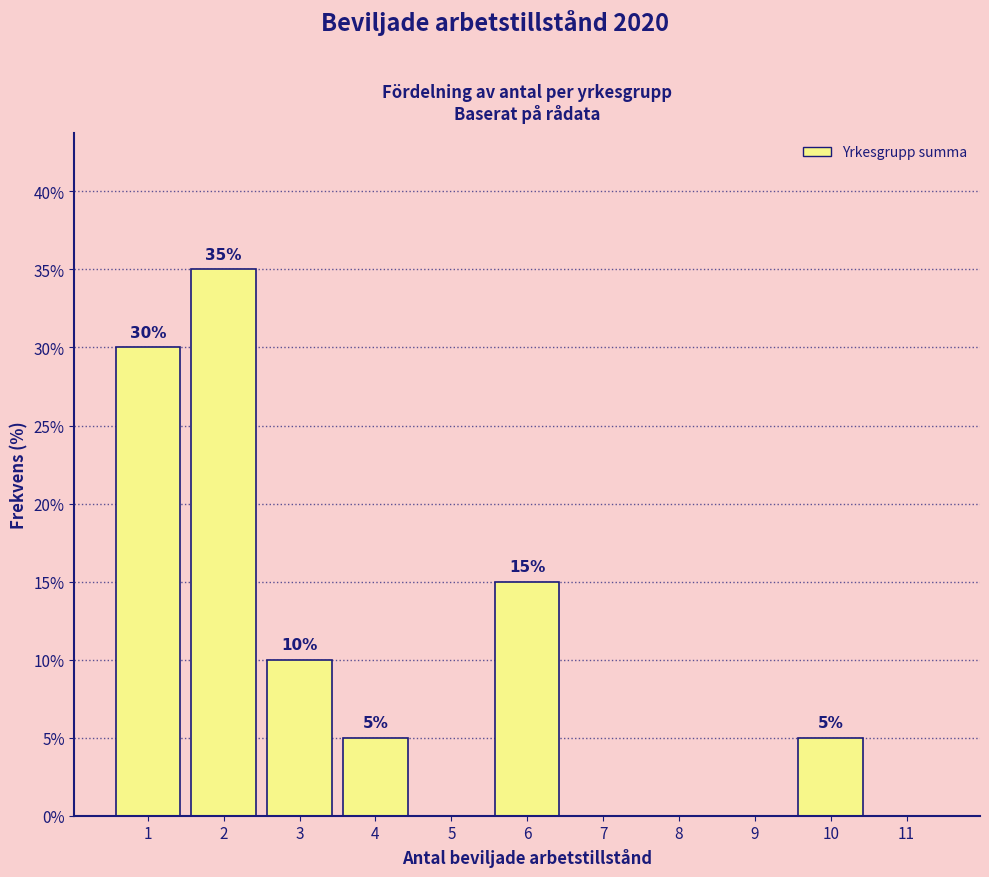

Which range on the x-axis has the tallest bar?

1.5 to 2.5